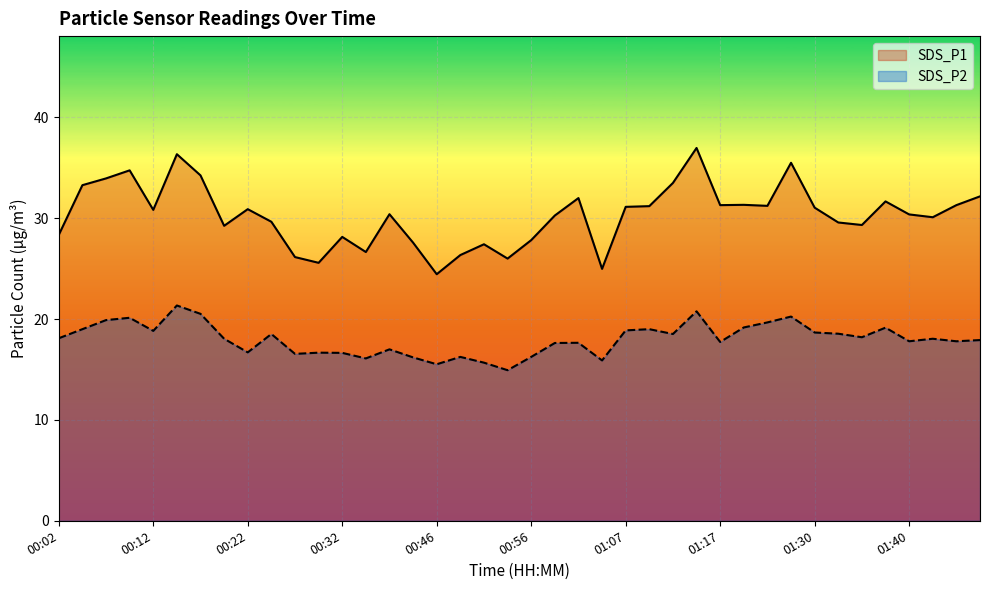

How many data points in SDS_P2 are above 18?

21